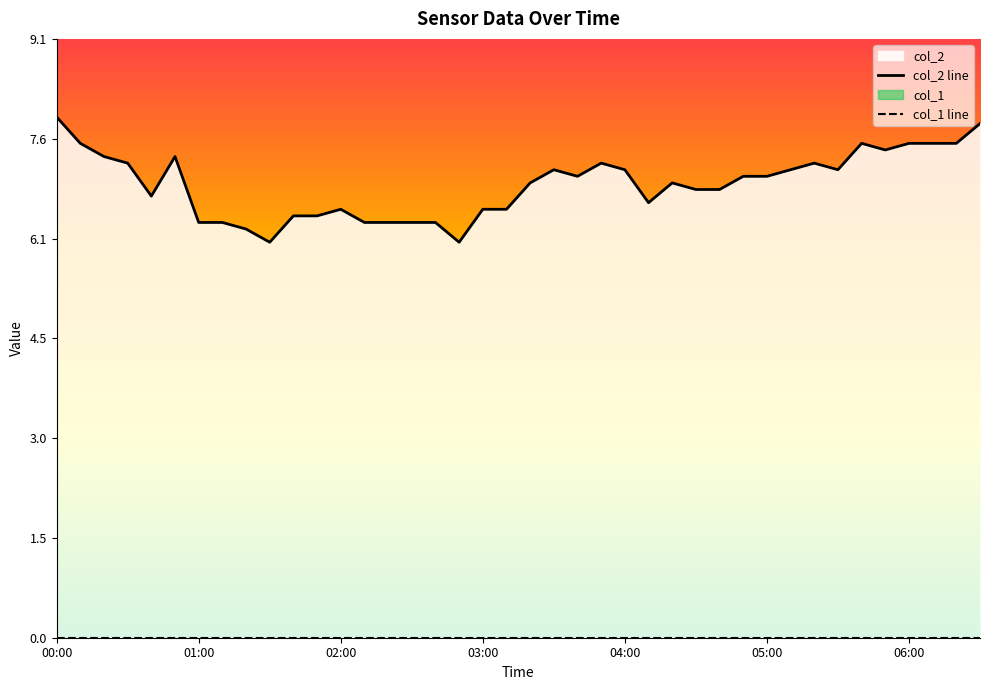

At how many categories does at least one series exceed 4?

40